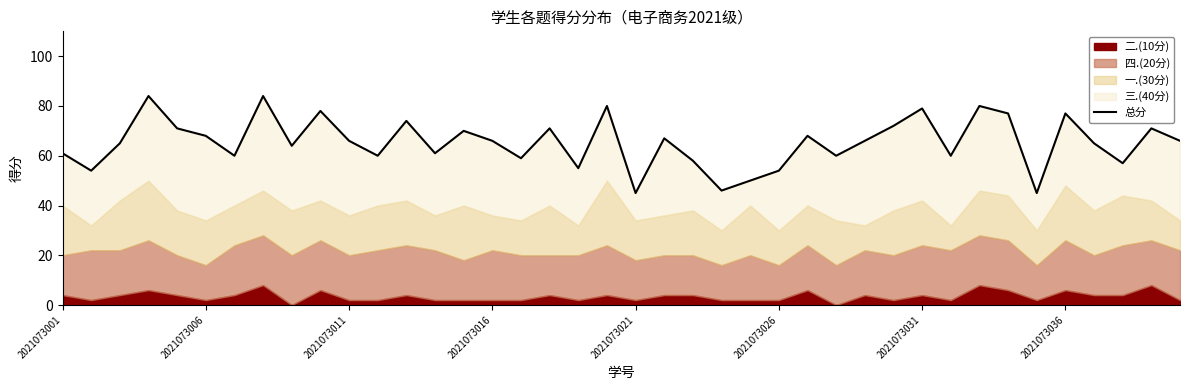

True or false: the data has more than 0 interior local peaks.

True